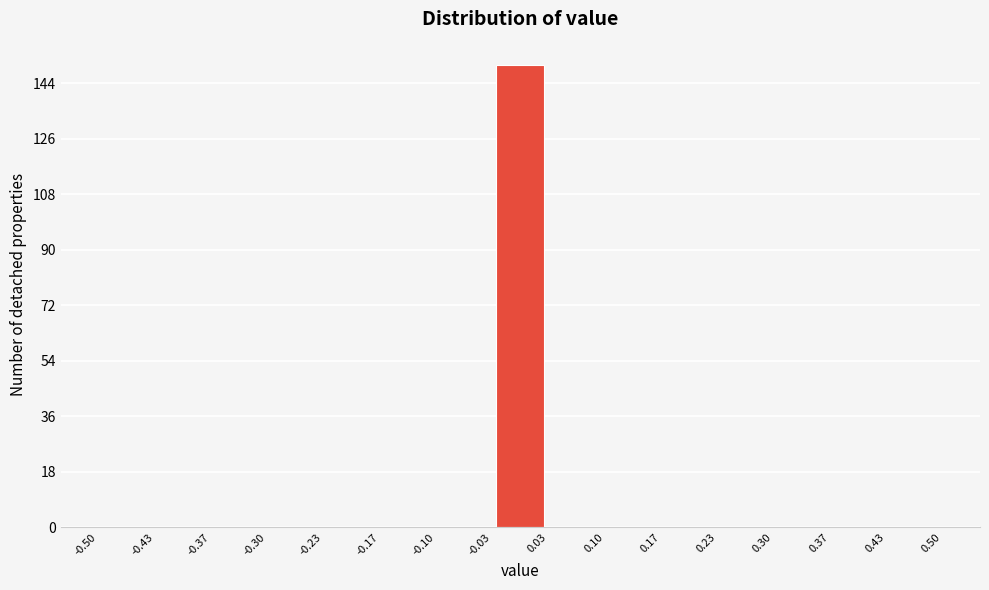

Reading left to right, list every bar in this chart as the range it spans on the x-axis followed by its height. The values are not printed on the chart, so give them approximately, as read against the axis.

-0.50 to -0.43: 0
-0.43 to -0.37: 0
-0.37 to -0.30: 0
-0.30 to -0.23: 0
-0.23 to -0.17: 0
-0.17 to -0.10: 0
-0.10 to -0.03: 0
-0.03 to 0.03: 150
0.03 to 0.10: 0
0.10 to 0.17: 0
0.17 to 0.23: 0
0.23 to 0.30: 0
0.30 to 0.37: 0
0.37 to 0.43: 0
0.43 to 0.50: 0